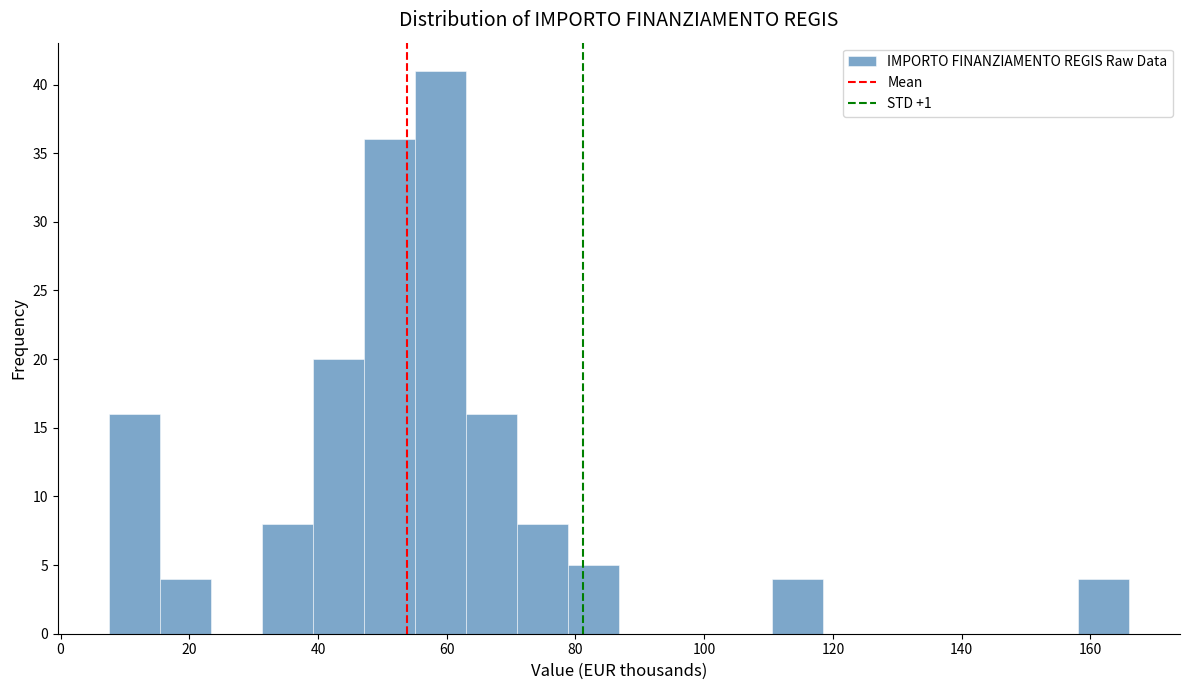

Around what value on the x-axis is the tallest bar? Give the approximate position of its centre, as read against the axis.

60